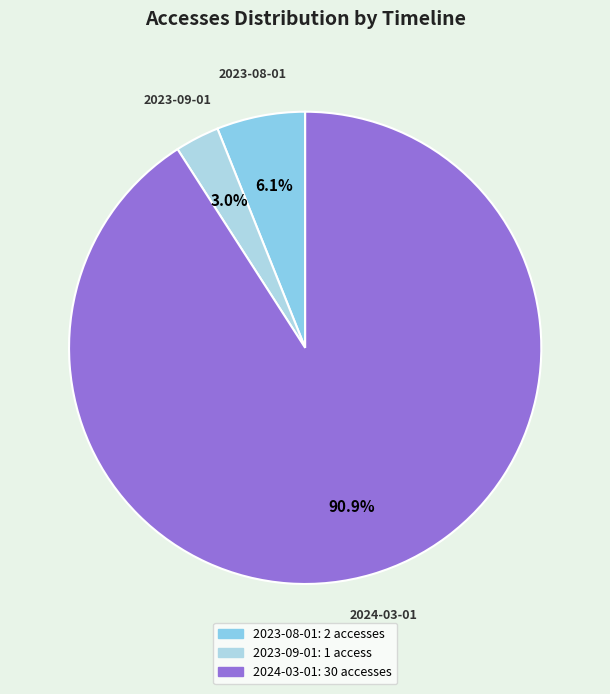

What is the smallest slice in the pie chart?

2023-09-01